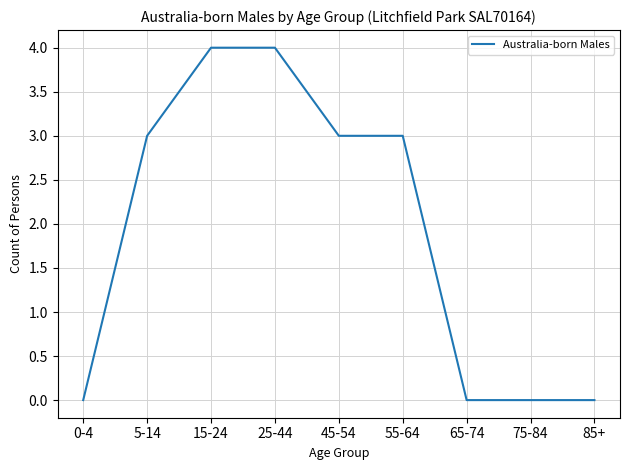

What is the greatest value displayed?

4